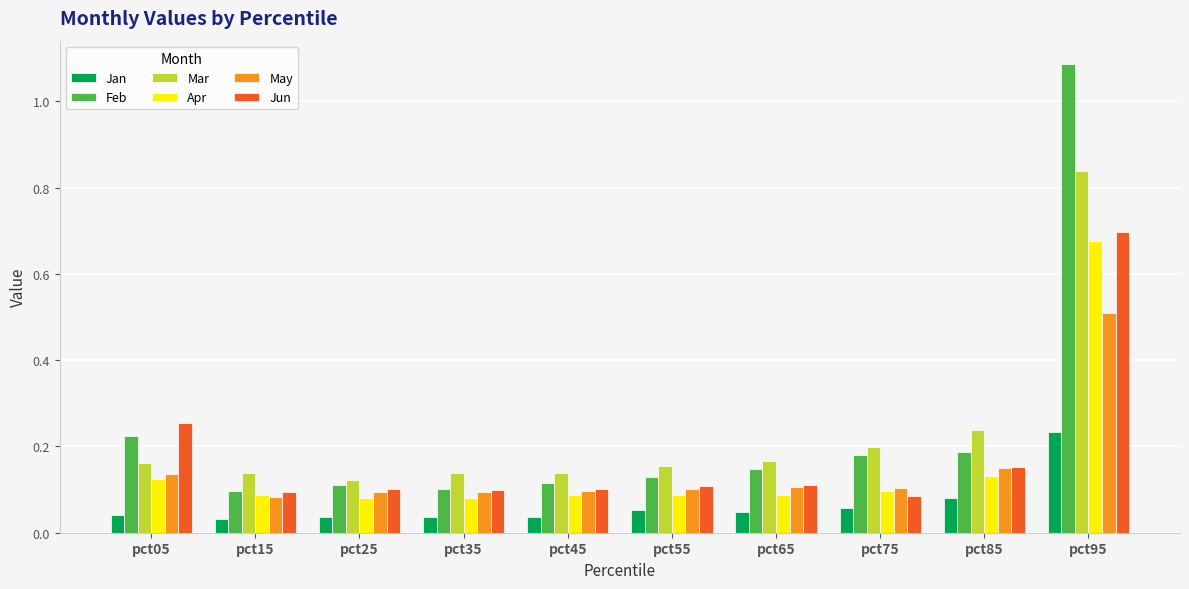

At which category does the chart reach its peak across all series?

pct95